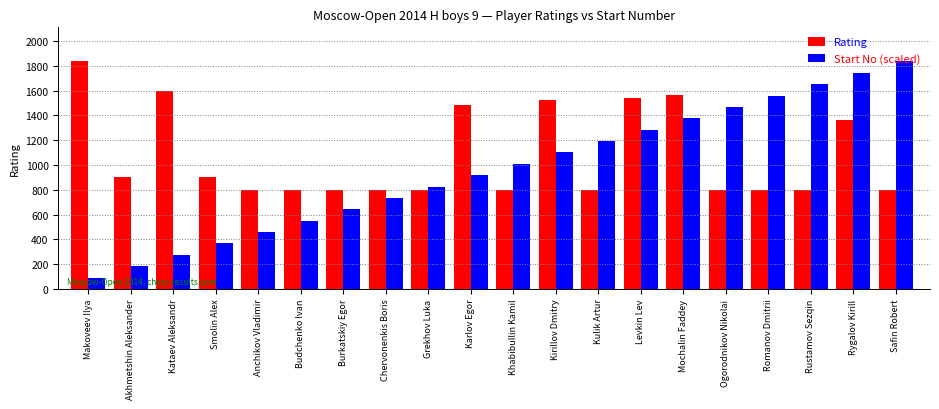

Is it true that Start No (scaled) equals 2631.2 at Romanov Dmitrii?

False